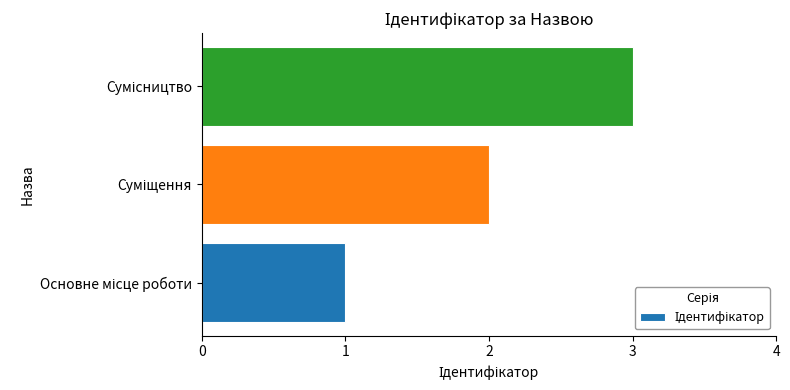

What is the maximum value shown in the chart?

3